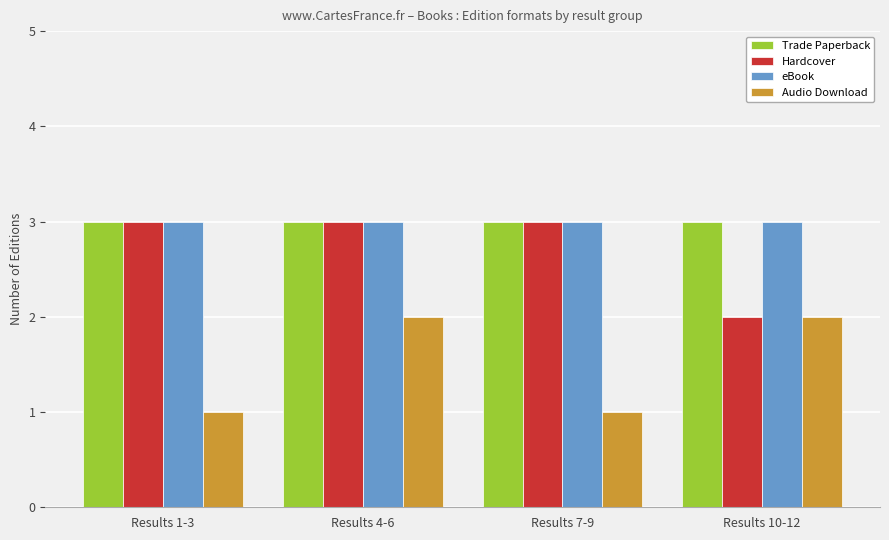

What is the sum of all Audio Download values?

6